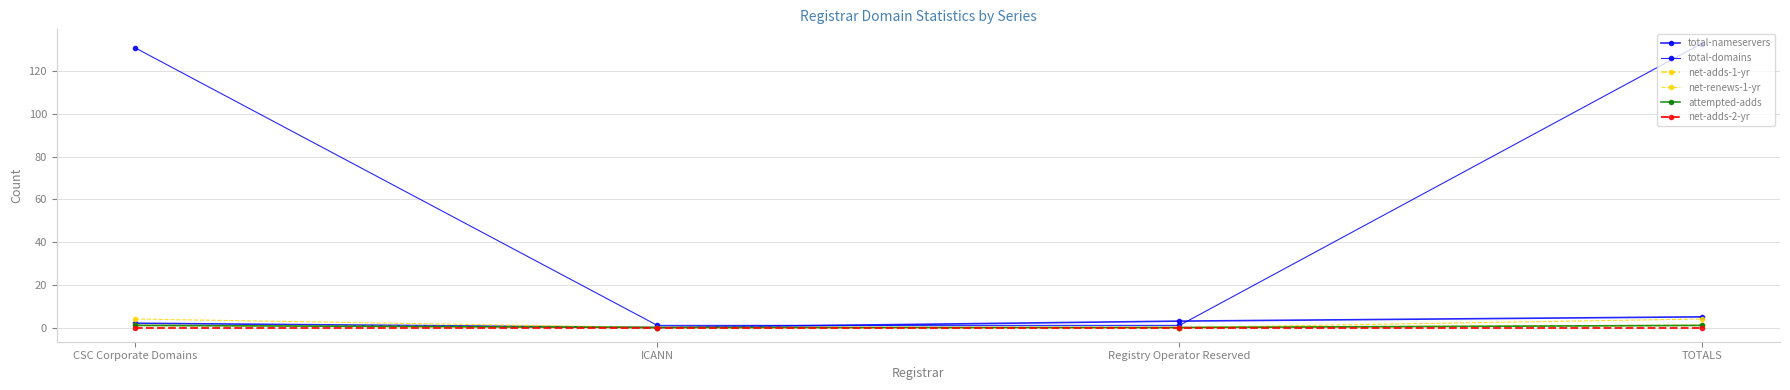

Is the value of total-domains at Registry Operator Reserved greater than the value of total-nameservers at CSC Corporate Domains?

No